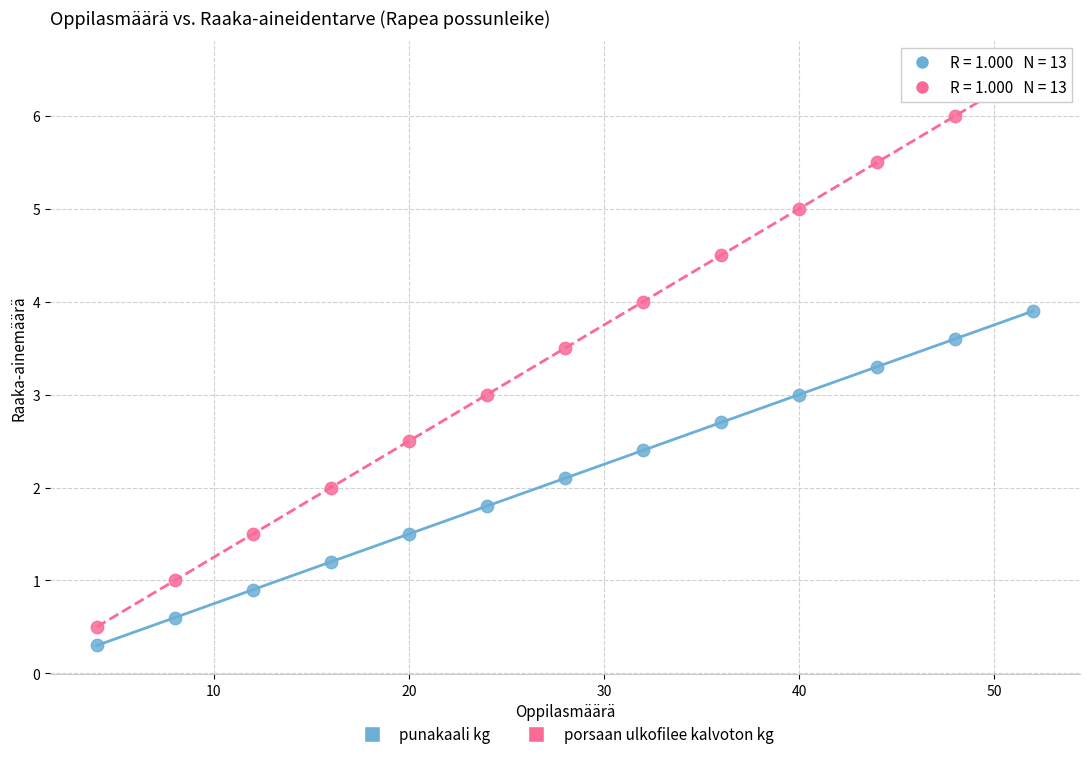

Which series contains the lowest Y value?

punakaali kg